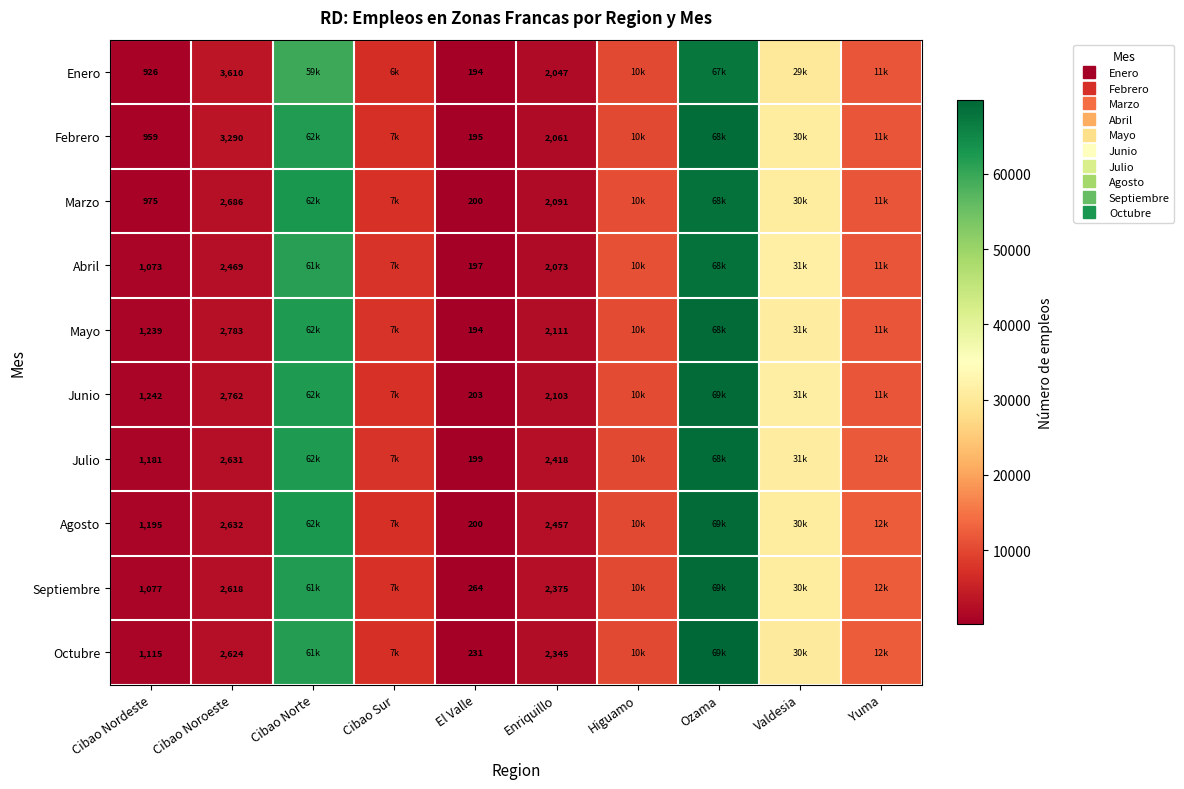

What is the average value of the Agosto series?

19859